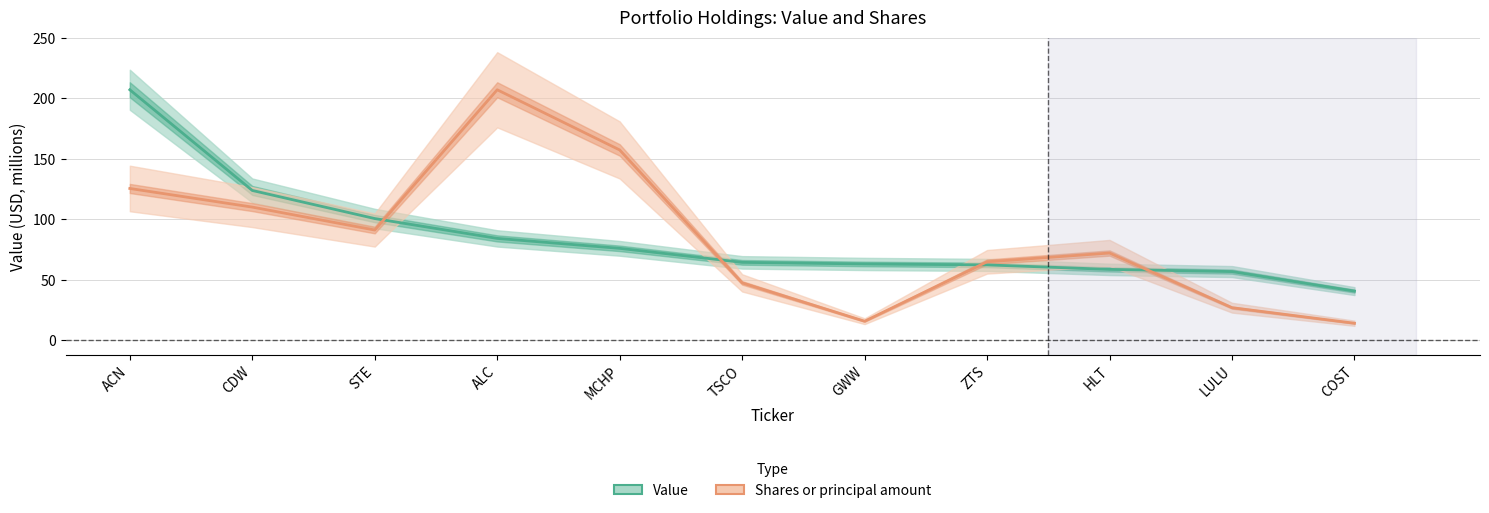

What position from the right is LULU?

2